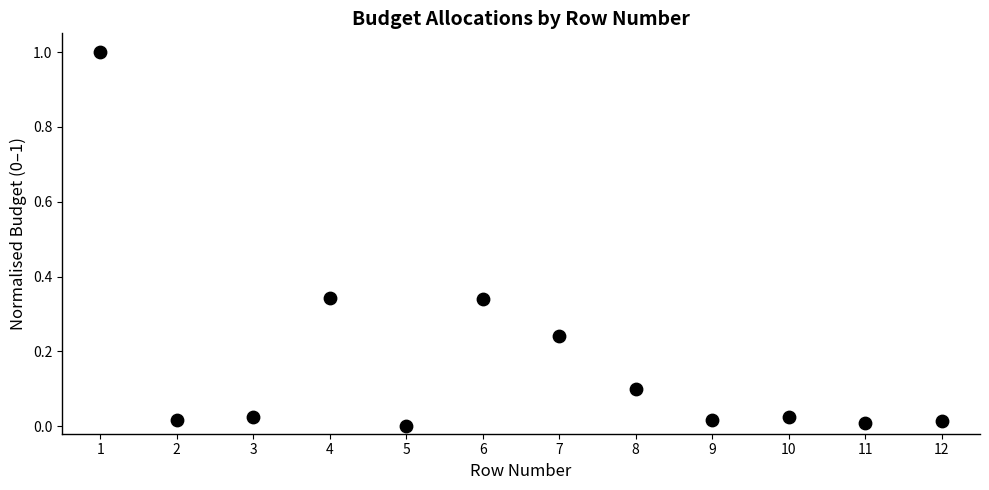

What is the range of X values (max minus min)?

11.0